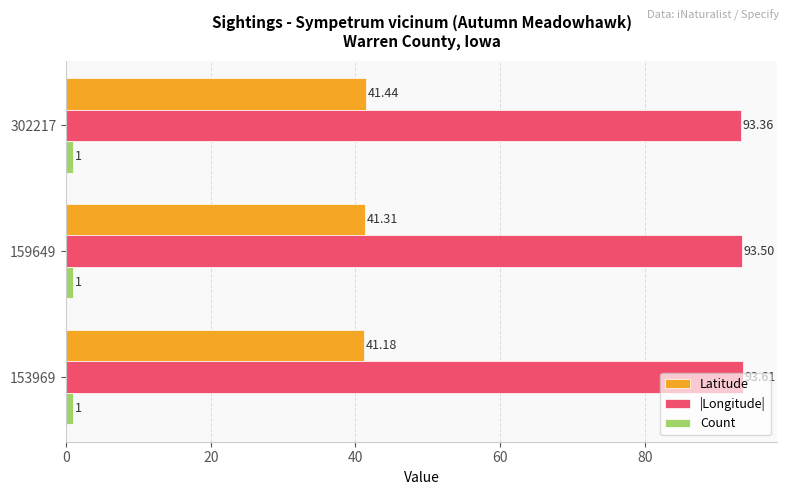

Is the value of Count at 302217 greater than the value of Latitude at 159649?

No